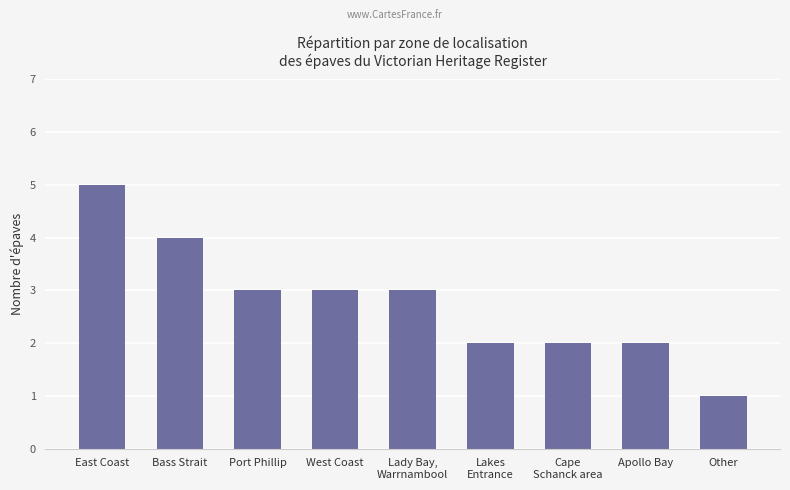

Reading left to right, list all the values displayed in this chart.

East Coast=5	Bass Strait=4	Port Phillip=3	West Coast=3	Lady Bay,
Warrnambool=3	Lakes
Entrance=2	Cape
Schanck area=2	Apollo Bay=2	Other=1